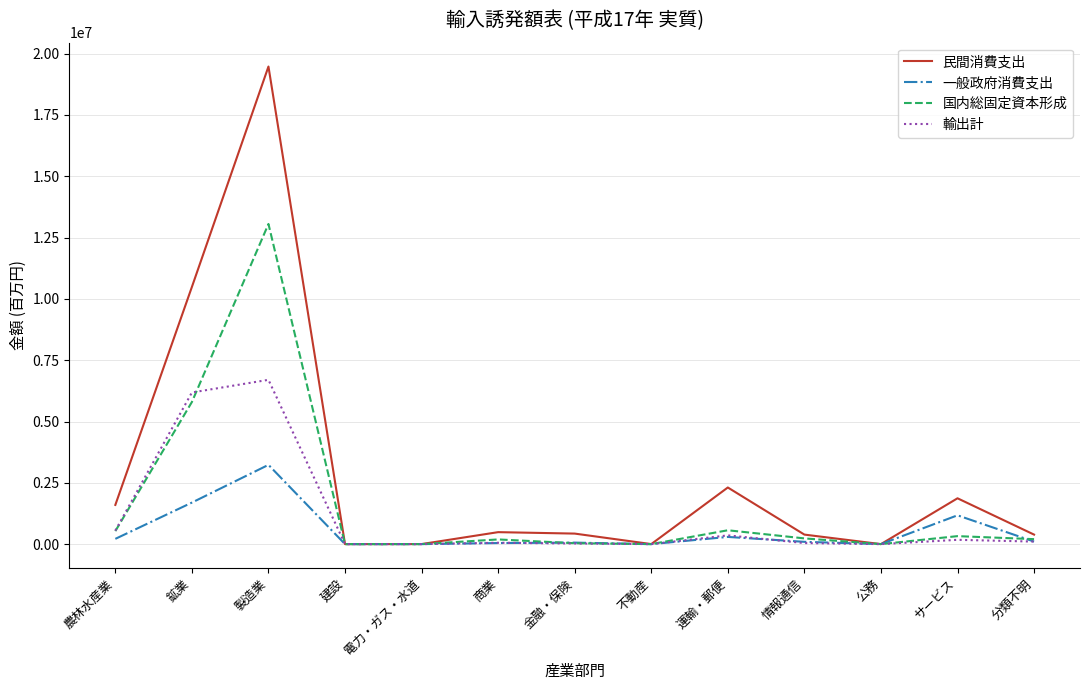

List the series in order of their overall mean, lowest first.

一般政府消費支出, 輸出計, 国内総固定資本形成, 民間消費支出